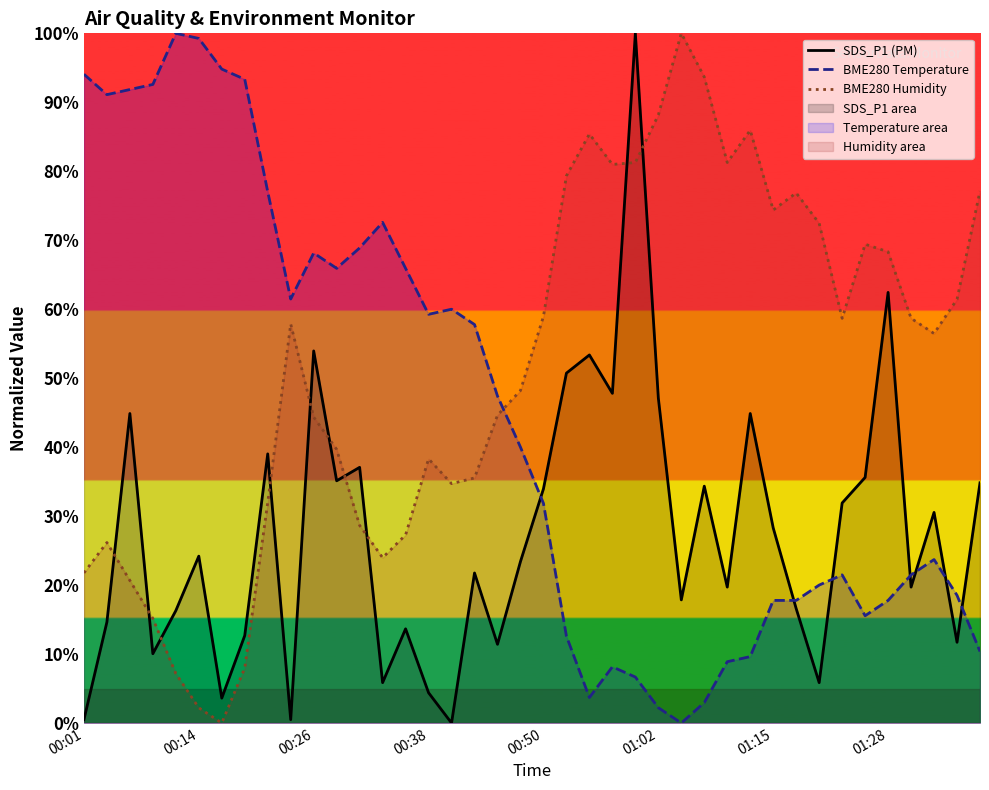

What is the maximum value for BME280 Humidity?

100.0